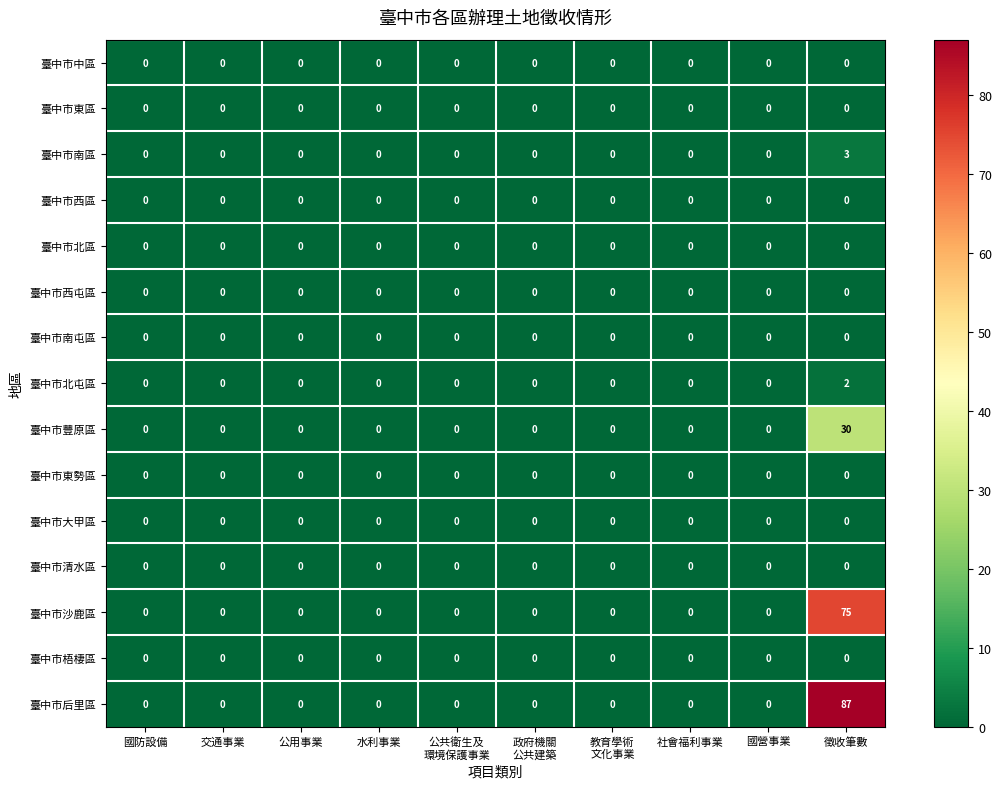

Which series has the largest range (max minus min)?

臺中市后里區